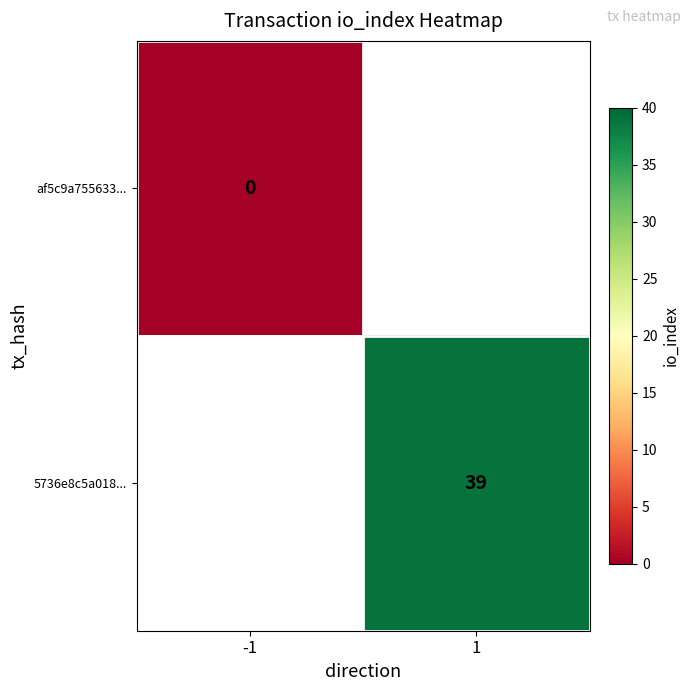

The 5736e8c5a018... series shows 12 at 1. True or false?

False